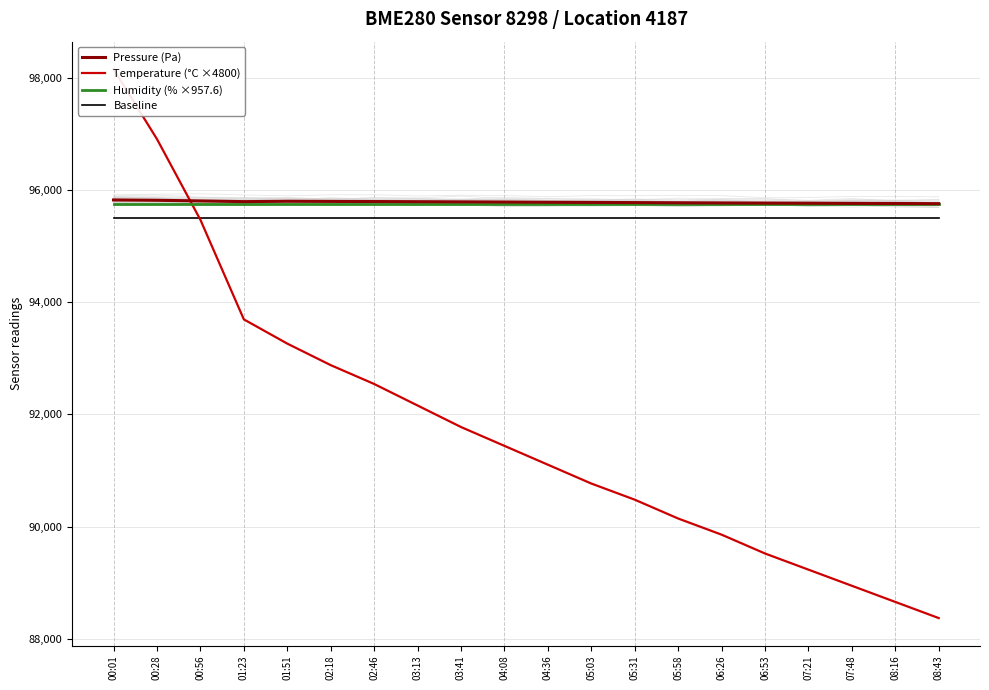

At which category is the sum across all series the highest?

00:01